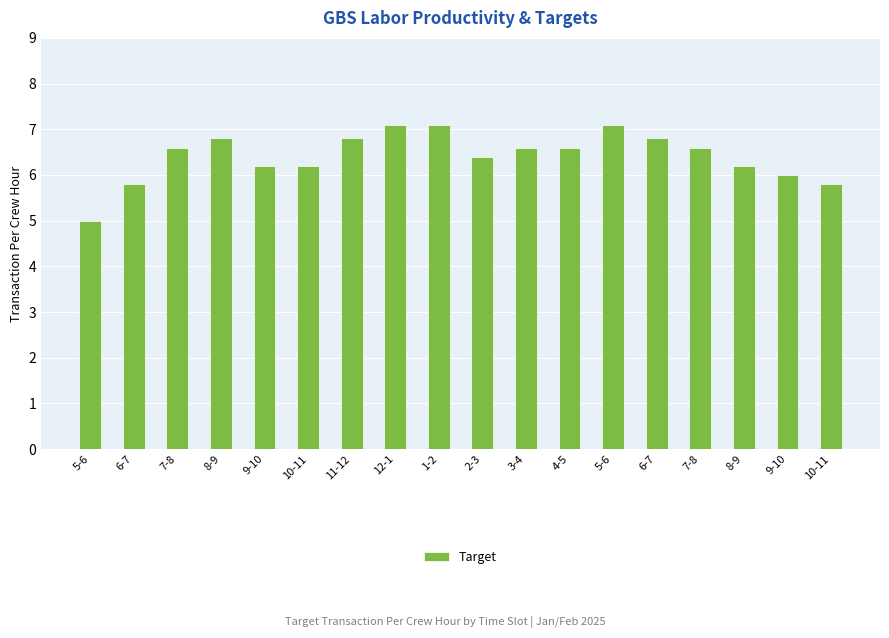

What is the sum of the values at 10-11 and 6-7?

13.0